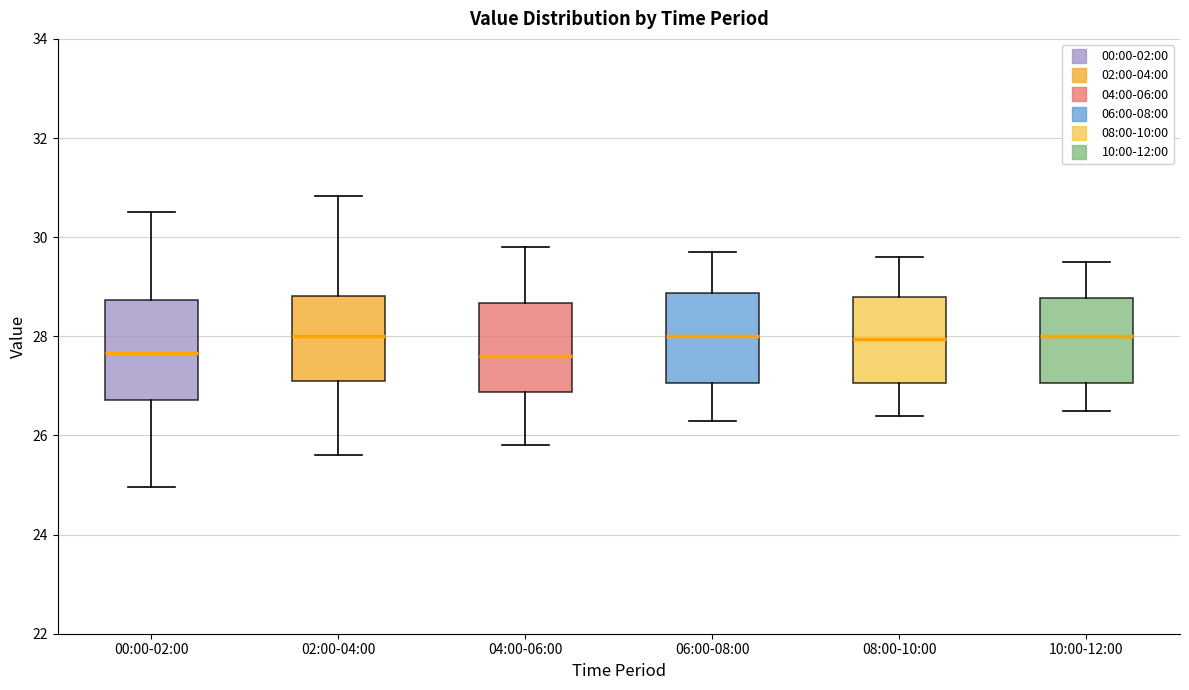

Which box is the tallest, from its lower edge to its upper edge?

00:00-02:00